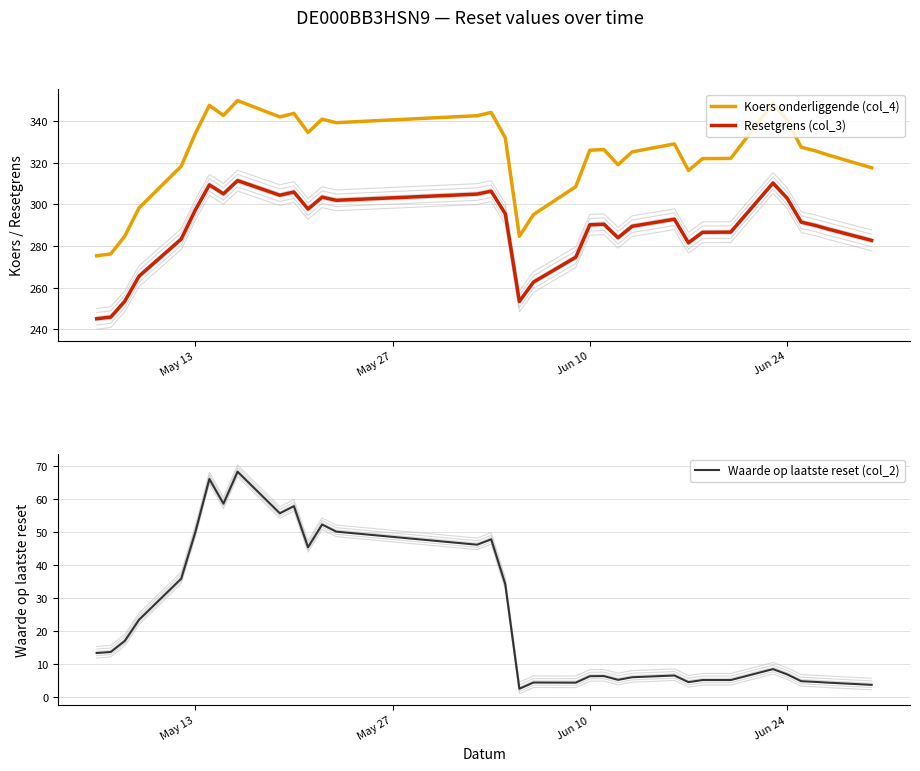

Reading right to left, extract all data points from this chart.

Koers onderliggende (col_4): 317.7	323.6	325.8	327.6	340.5	348.7	322.2	322.1	316.4	329.1	325.3	319.1	326.4	326.1	308.6	295.1	284.7	332.1	344.3	342.7	339.3	341.0	334.6	343.8	342.1	350.0	342.8	347.7	334.1	318.4	298.3	284.8	276.2	275.4
Resetgrens (col_3): 282.7	288.0	289.9	291.5	303.0	310.3	286.7	286.6	281.6	292.9	289.5	284.0	290.5	290.2	274.6	262.7	253.4	295.5	306.4	305.0	302.0	303.5	297.8	306.0	304.5	311.5	305.1	309.4	297.3	283.4	265.5	253.5	245.8	245.1
Waarde op laatste reset (col_2): 3.6	4.3	4.5	4.7	6.8	8.4	5.1	5.1	4.5	6.5	5.9	5.1	6.3	6.2	4.3	4.3	2.4	34.1	47.8	46.1	50.1	52.3	45.4	57.8	55.7	68.3	58.6	66.1	49.9	35.8	23.3	17.0	13.6	13.3